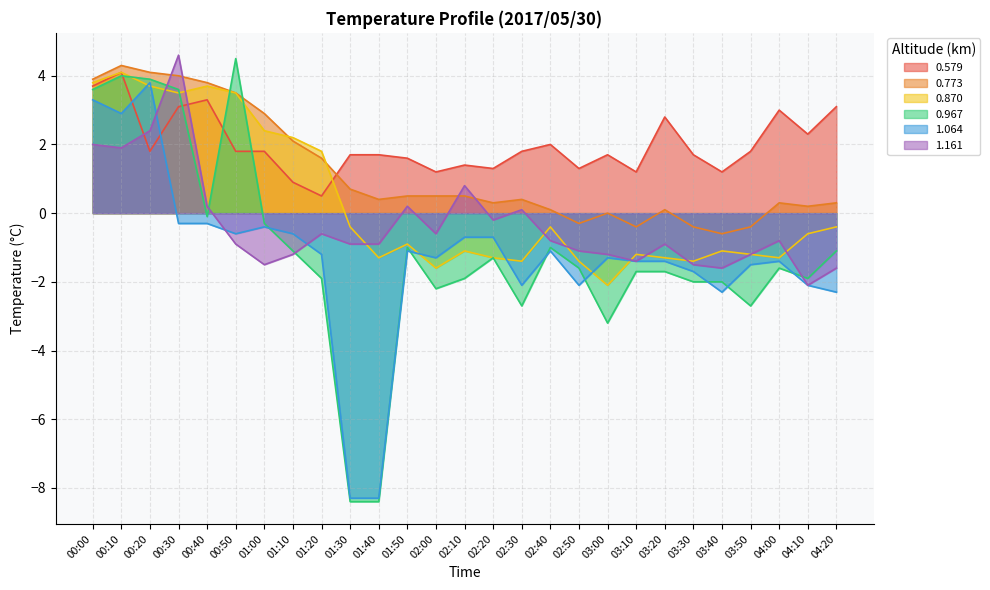

Reading left to right, what are all the values shown in this chart?

0.579: 3.7	4.1	1.8	3.1	3.3	1.8	1.8	0.9	0.5	1.7	1.7	1.6	1.2	1.4	1.3	1.8	2.0	1.3	1.7	1.2	2.8	1.7	1.2	1.8	3.0	2.3	3.1
0.773: 3.9	4.3	4.1	4.0	3.8	3.5	2.9	2.1	1.6	0.7	0.4	0.5	0.5	0.5	0.3	0.4	0.1	-0.3	-0.0	-0.4	0.1	-0.4	-0.6	-0.4	0.3	0.2	0.3
0.870: 3.8	4.1	3.7	3.5	3.7	3.5	2.4	2.2	1.8	-0.4	-1.3	-0.9	-1.6	-1.1	-1.3	-1.4	-0.4	-1.4	-2.1	-1.2	-1.3	-1.4	-1.1	-1.2	-1.3	-0.6	-0.4
0.967: 3.6	4.0	3.9	3.6	-0.1	4.5	-0.3	-1.1	-1.9	-8.4	-8.4	-1.0	-2.2	-1.9	-1.3	-2.7	-1.0	-1.6	-3.2	-1.7	-1.7	-2.0	-2.0	-2.7	-1.6	-1.9	-1.1
1.064: 3.3	2.9	3.8	-0.3	-0.3	-0.6	-0.4	-0.6	-1.2	-8.3	-8.3	-1.1	-1.3	-0.7	-0.7	-2.1	-1.1	-2.1	-1.3	-1.4	-1.4	-1.7	-2.3	-1.5	-1.4	-2.1	-2.3
1.161: 2.0	1.9	2.4	4.6	0.2	-0.9	-1.5	-1.2	-0.6	-0.9	-0.9	0.2	-0.6	0.8	-0.2	0.1	-0.8	-1.1	-1.2	-1.4	-0.9	-1.5	-1.6	-1.2	-0.8	-2.1	-1.6